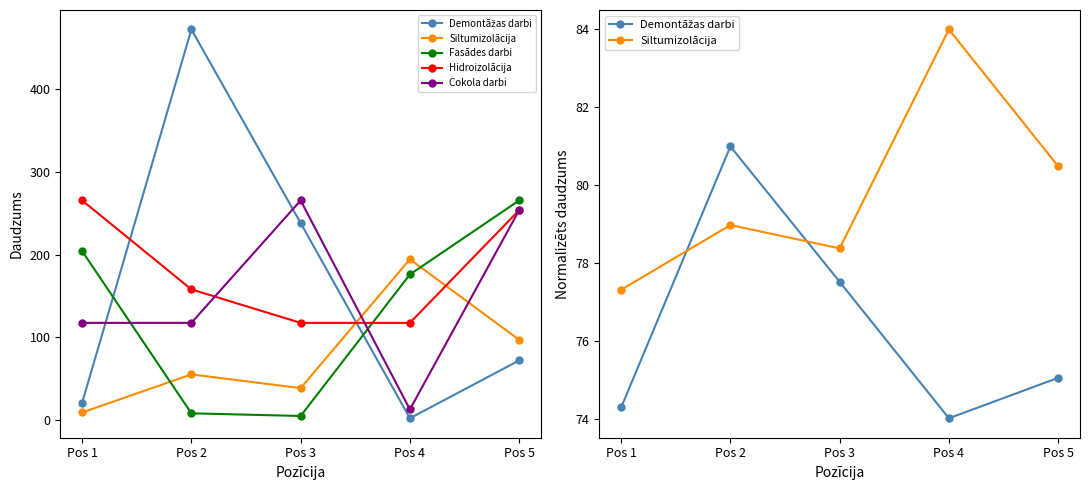

What is the value of the Hidroizolācija point at the 2nd from the left?

157.9